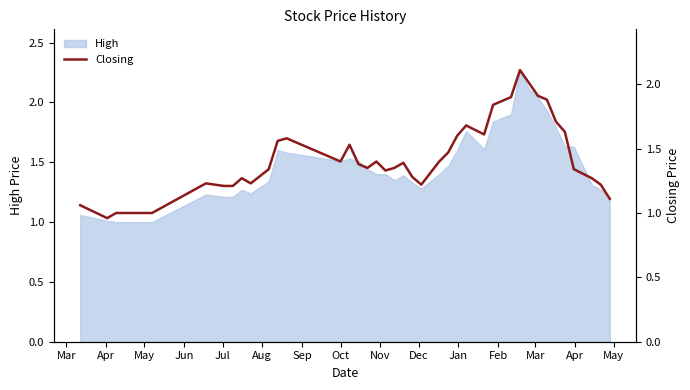

At which category does the data reach its first local valley?

Apr